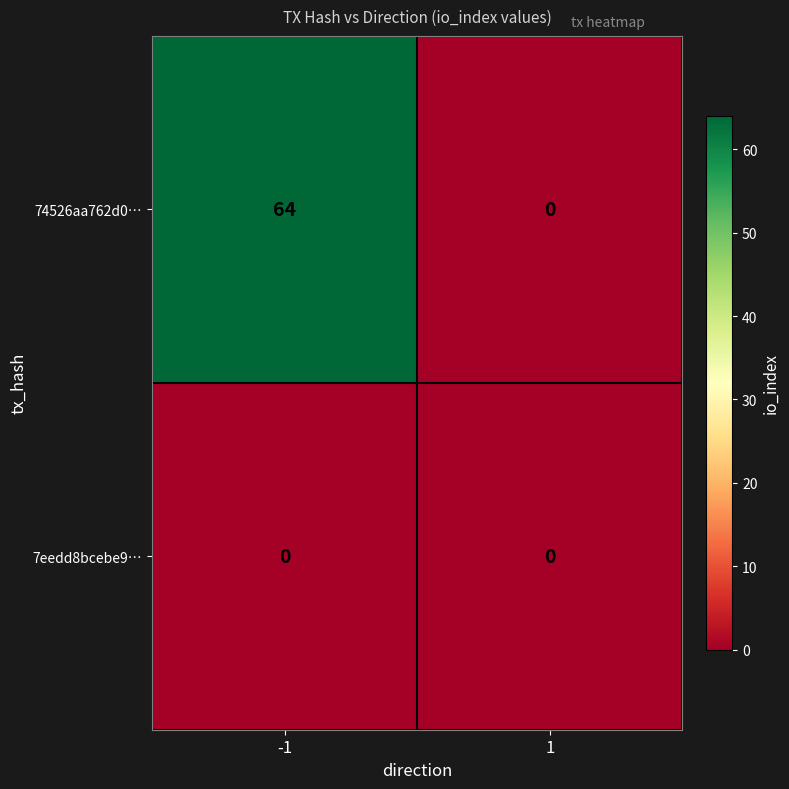

The value of 74526aa762d0… at -1 is 30. True or false?

False